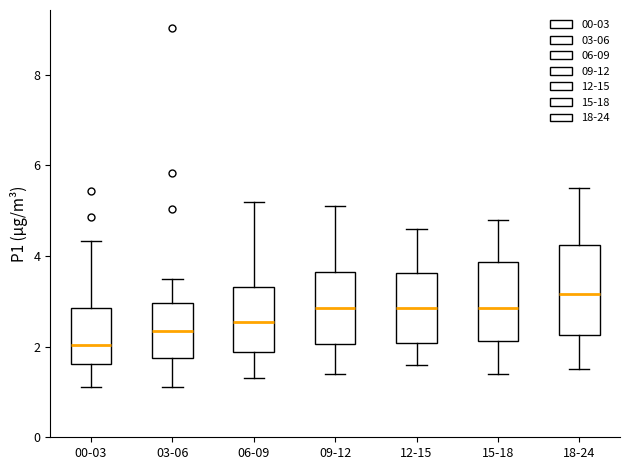

Reading left to right, transcribe this box plot: for each box, give where its median line is, the range the box spans, and where its two whiskers end, as read against the y-axis. The values are not printed on the chart, so give them approximately, as read against the axis.

00-03: median 2.0, box 1.6 to 2.8, whiskers 1.2 to 4.4
03-06: median 2.4, box 1.8 to 3.0, whiskers 1.2 to 3.6
06-09: median 2.6, box 1.8 to 3.4, whiskers 1.4 to 5.2
09-12: median 2.8, box 2.0 to 3.6, whiskers 1.4 to 5.2
12-15: median 2.8, box 2.0 to 3.6, whiskers 1.6 to 4.6
15-18: median 2.8, box 2.2 to 3.8, whiskers 1.4 to 4.8
18-24: median 3.2, box 2.2 to 4.2, whiskers 1.6 to 5.6